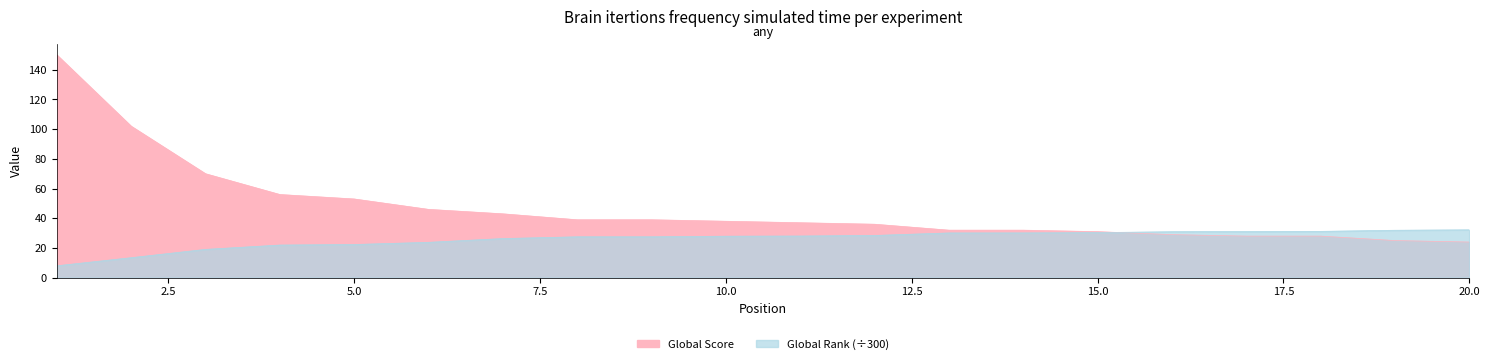

What is the spread (max minus min) of values at 8?

11.5